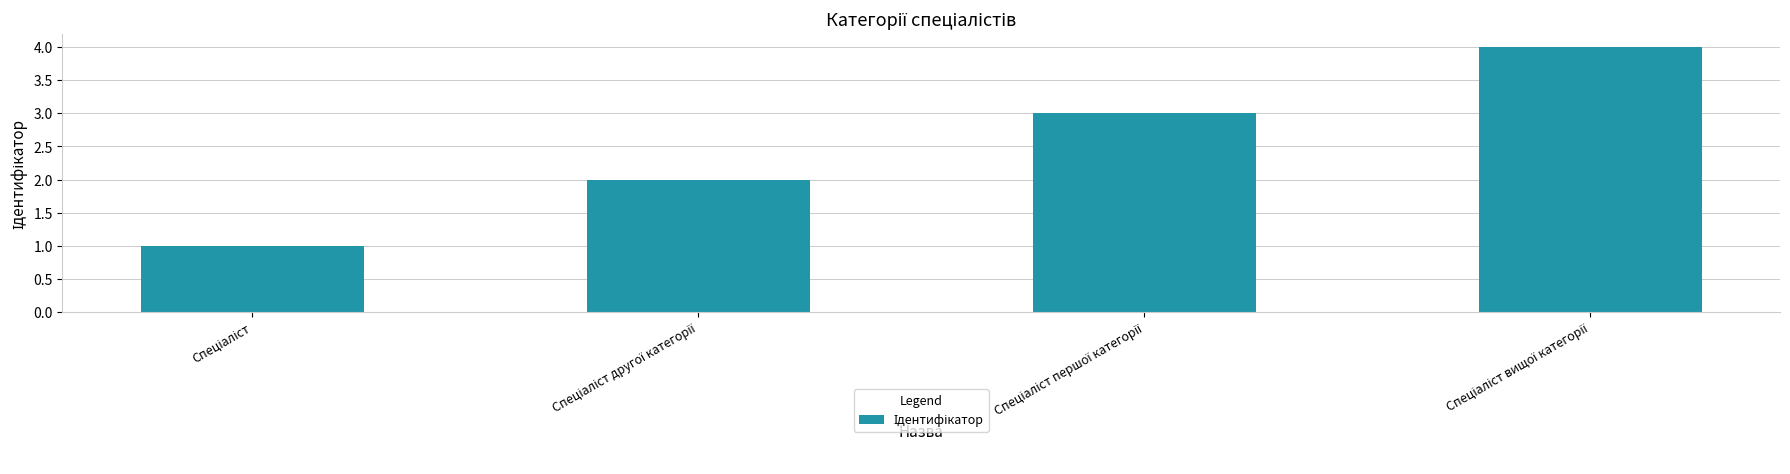

What is the difference between the maximum and minimum values?

3